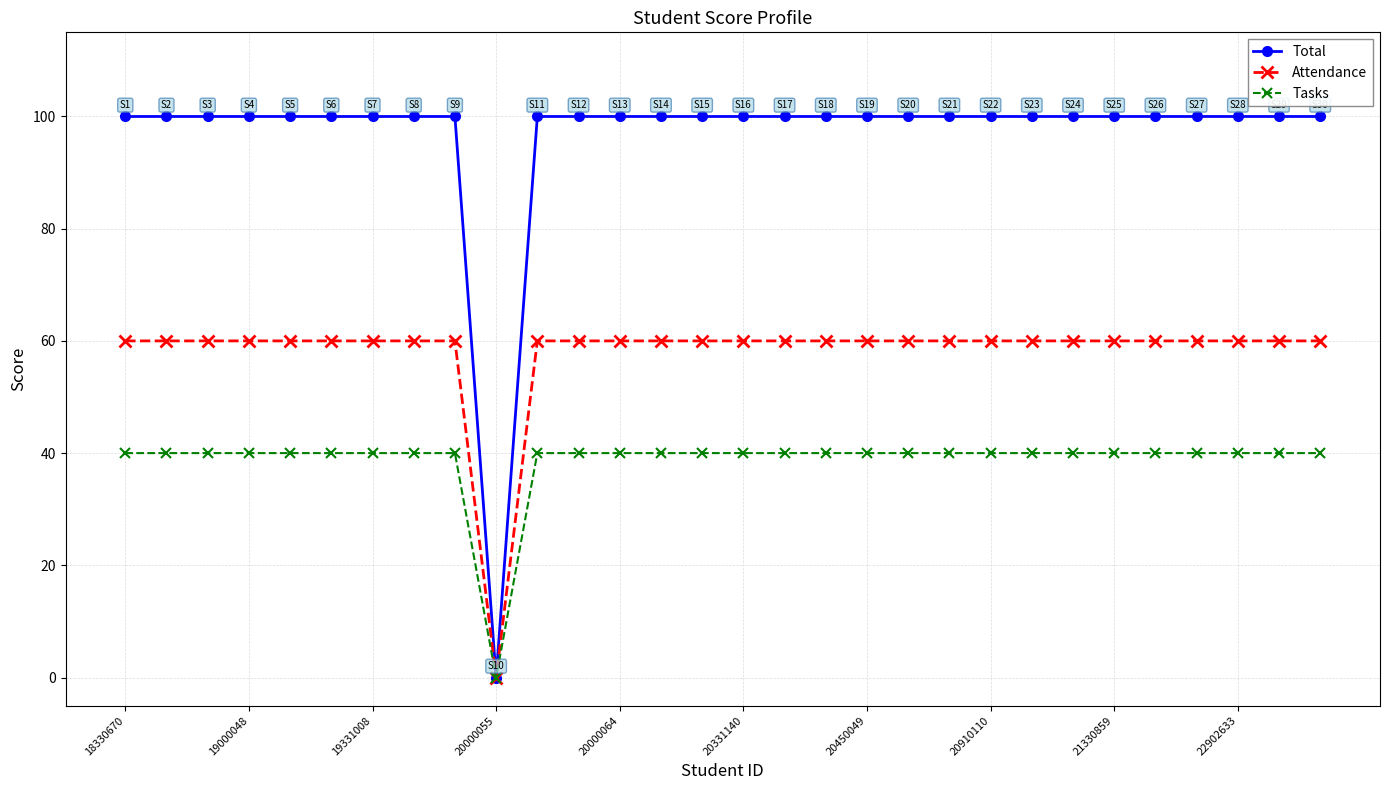

Reading left to right, extract all data points from this chart.

Total: 100	100	100	100	100	100	100	100	100	0	100	100	100	100	100	100	100	100	100	100	100	100	100	100	100	100	100	100	100	100
Attendance: 60	60	60	60	60	60	60	60	60	0	60	60	60	60	60	60	60	60	60	60	60	60	60	60	60	60	60	60	60	60
Tasks: 40	40	40	40	40	40	40	40	40	0	40	40	40	40	40	40	40	40	40	40	40	40	40	40	40	40	40	40	40	40